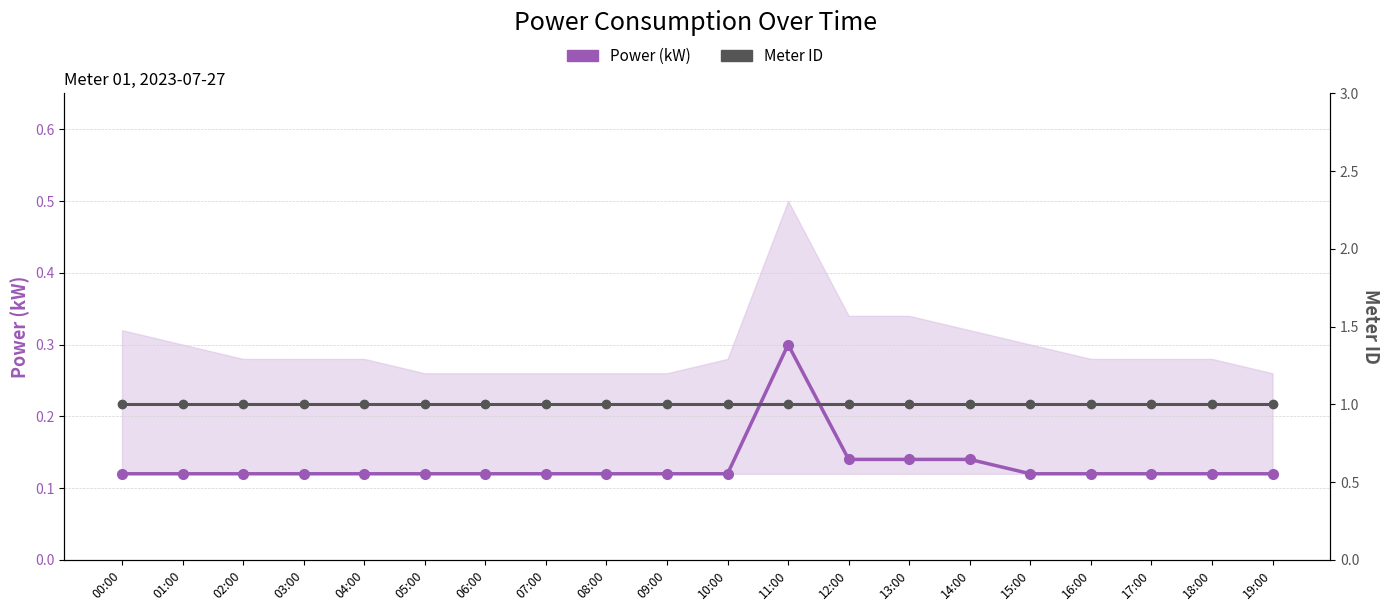

True or false: Power (kW) and Meter ID cross at least once.

False